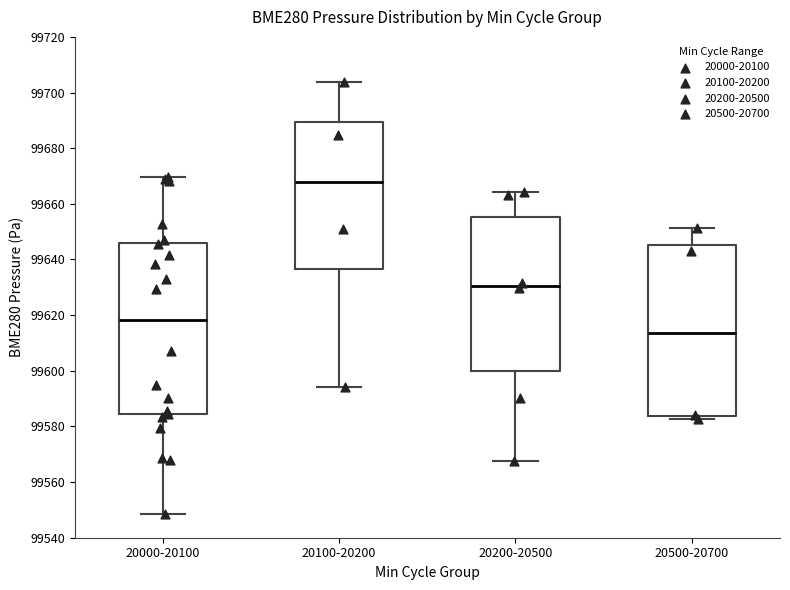

Reading left to right, transcribe this box plot: for each box, give where its median line is, the range the box spans, and where its two whiskers end, as read against the y-axis. The values are not printed on the chart, so give them approximately, as read against the axis.

20000-20100: median 99618, box 99584 to 99646, whiskers 99548 to 99670
20100-20200: median 99668, box 99636 to 99690, whiskers 99594 to 99704
20200-20500: median 99630, box 99600 to 99656, whiskers 99568 to 99664
20500-20700: median 99614, box 99584 to 99646, whiskers 99582 to 99652